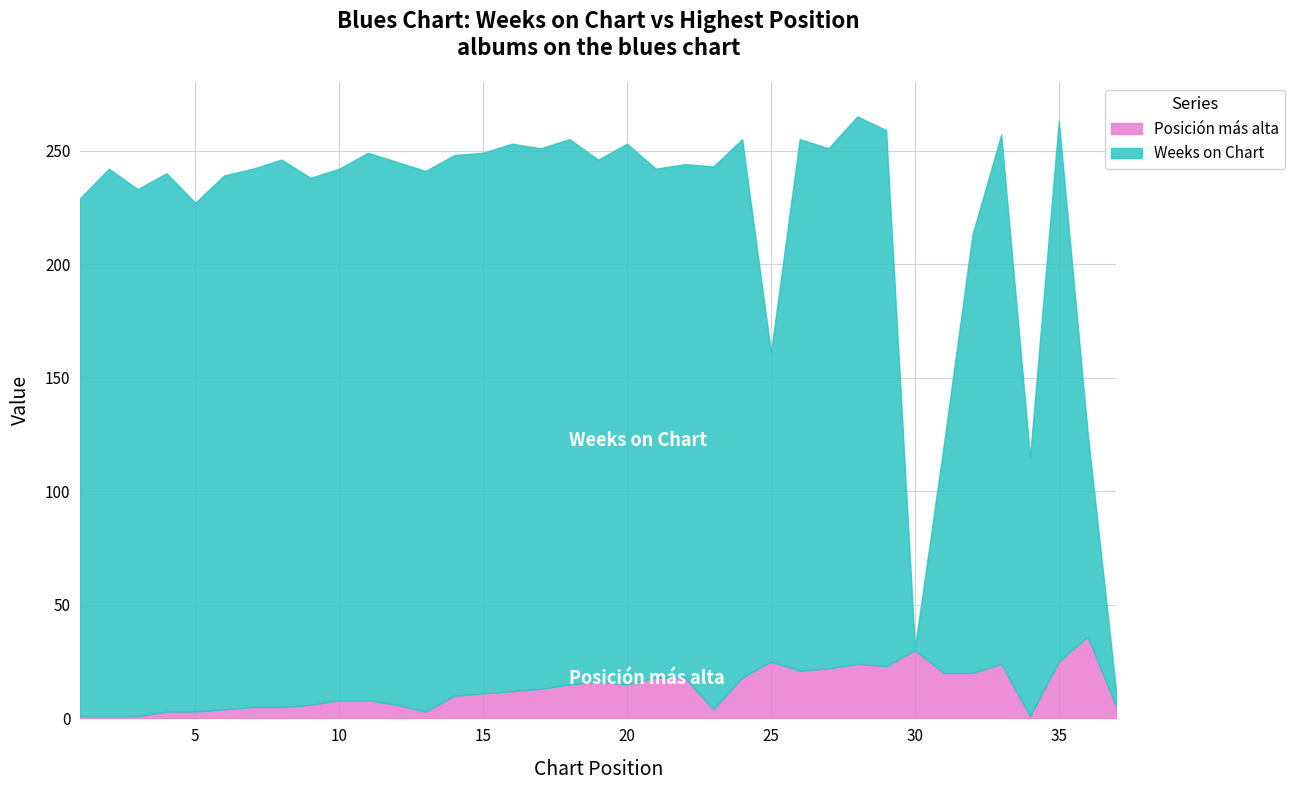

What is the highest value of the Weeks on Chart series?

241